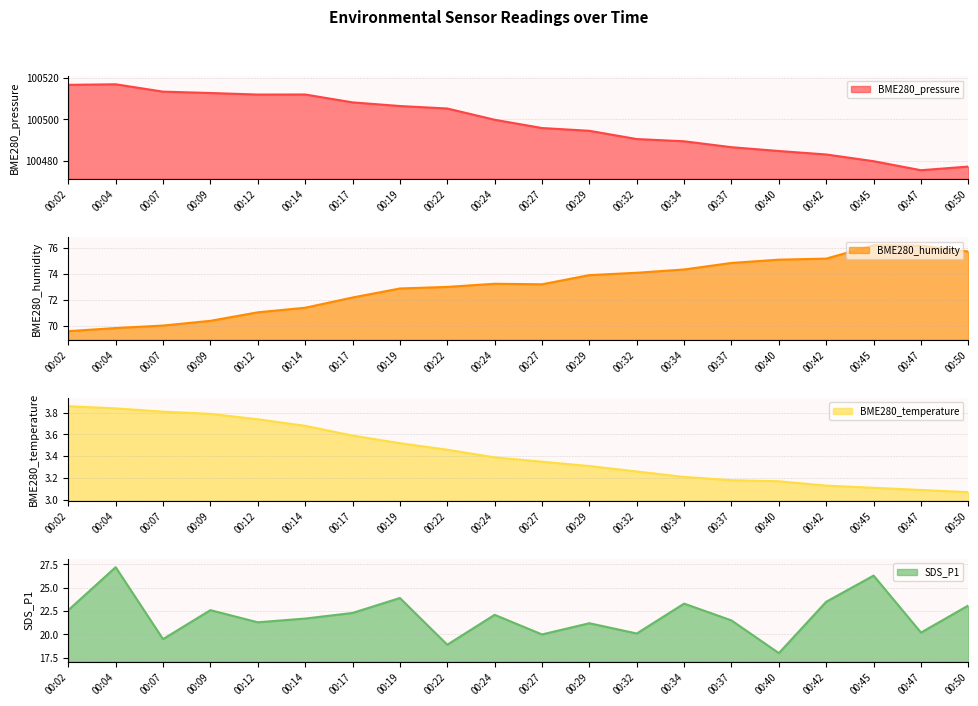

Reading left to right, transcribe all the data shown in this chart.

BME280_pressure: 100516.8	100517.0	100513.5	100512.8	100512.0	100512.1	100508.2	100506.5	100505.3	100499.8	100495.8	100494.4	100490.4	100489.4	100486.5	100484.6	100483.0	100479.7	100475.3	100477.1
BME280_humidity: 69.6	69.9	70.0	70.4	71.1	71.4	72.2	72.9	73.0	73.2	73.2	73.9	74.1	74.3	74.8	75.1	75.2	76.2	76.2	75.7
BME280_temperature: 3.9	3.8	3.8	3.8	3.7	3.7	3.6	3.5	3.5	3.4	3.4	3.3	3.3	3.2	3.2	3.2	3.1	3.1	3.1	3.1
SDS_P1: 22.6	27.2	19.5	22.6	21.3	21.7	22.3	23.9	18.9	22.1	20.0	21.2	20.1	23.3	21.5	18.0	23.5	26.3	20.2	23.1